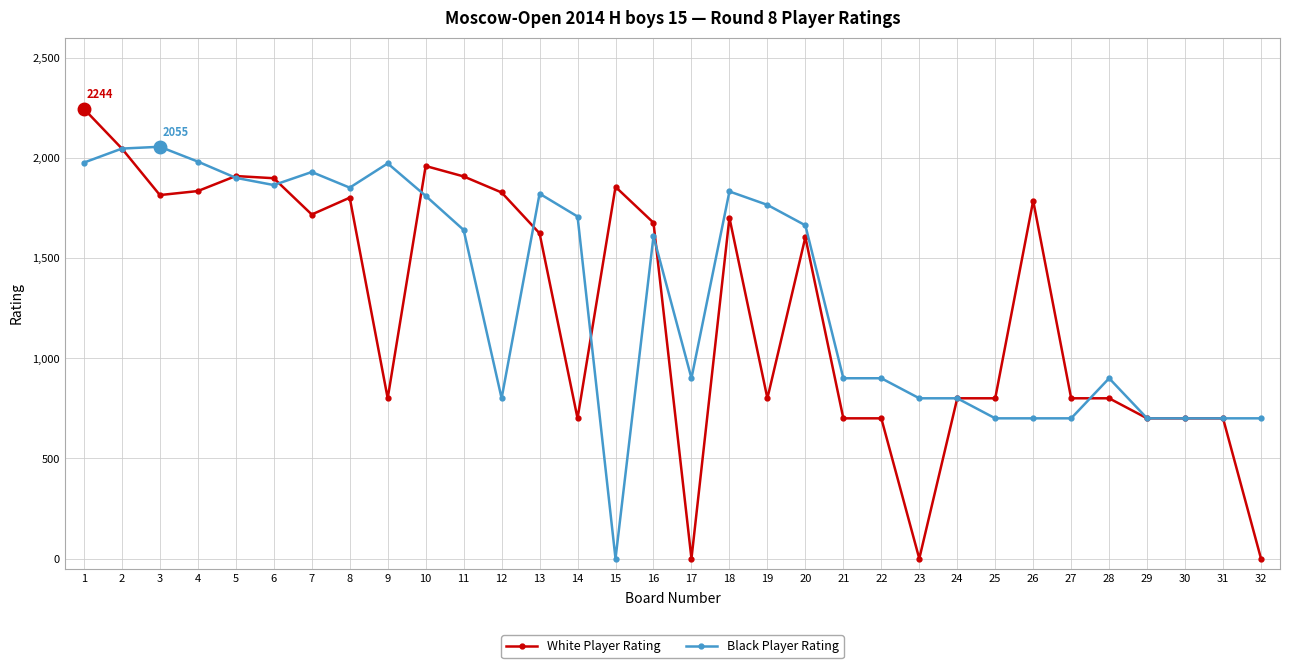

True or false: White Player Rating has more than 1 points higher than both neighbors.

True